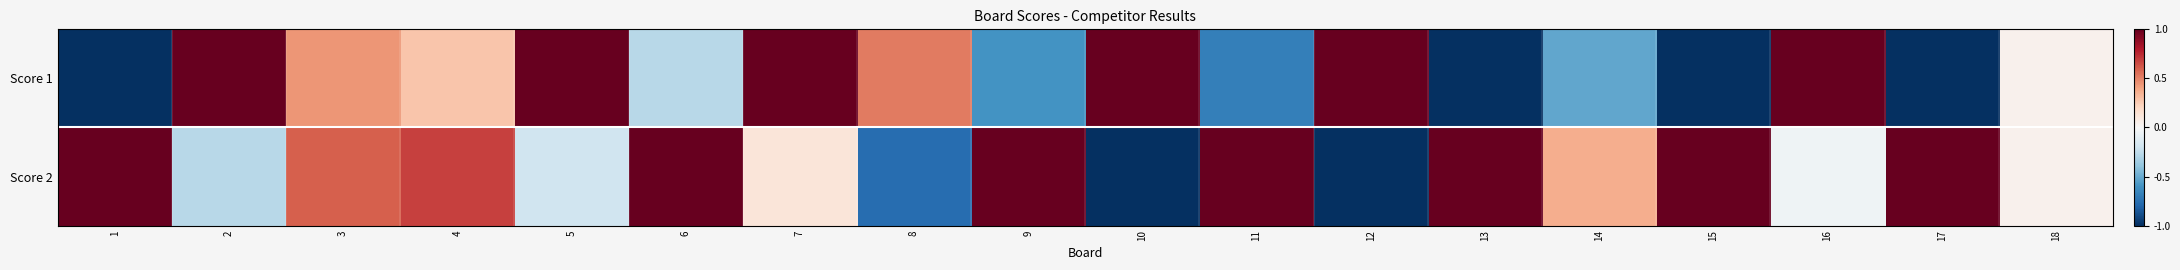

Which series has the largest range (max minus min)?

Score 1